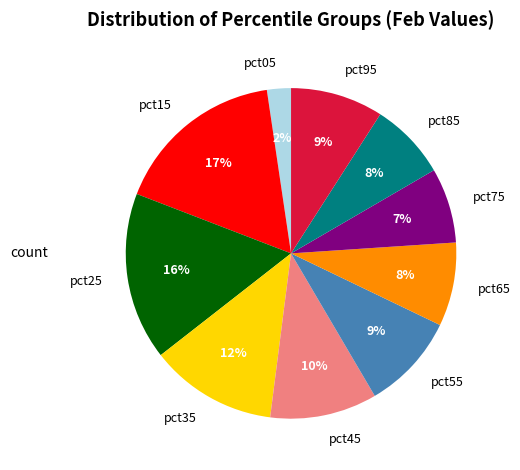

What is the smallest slice in the pie chart?

pct05